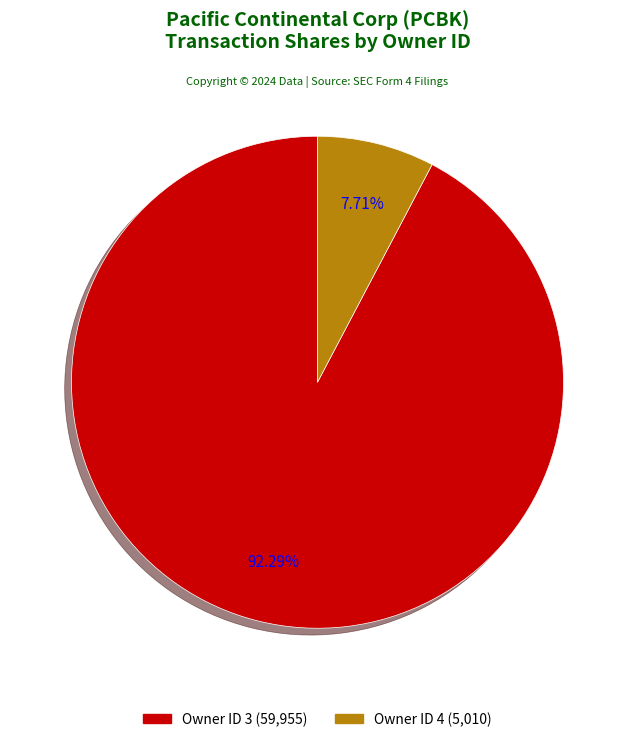

How many segments does this pie chart have?

2